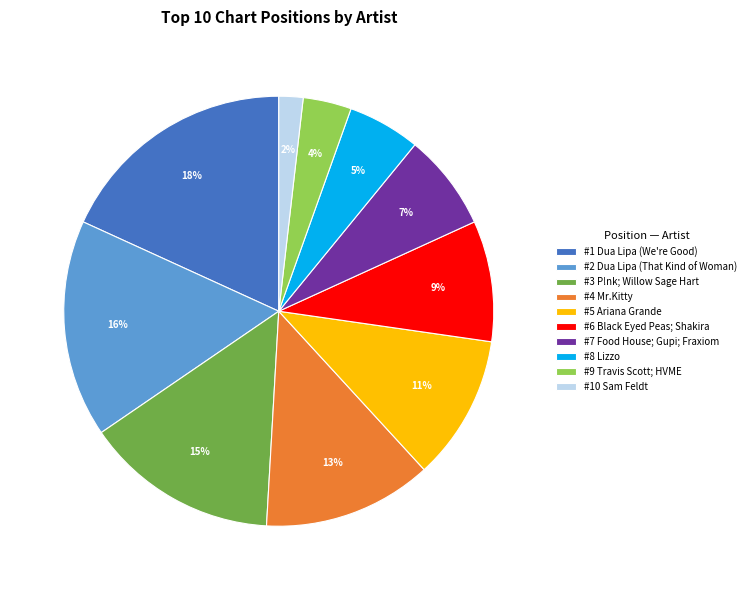

How many segments does this pie chart have?

10